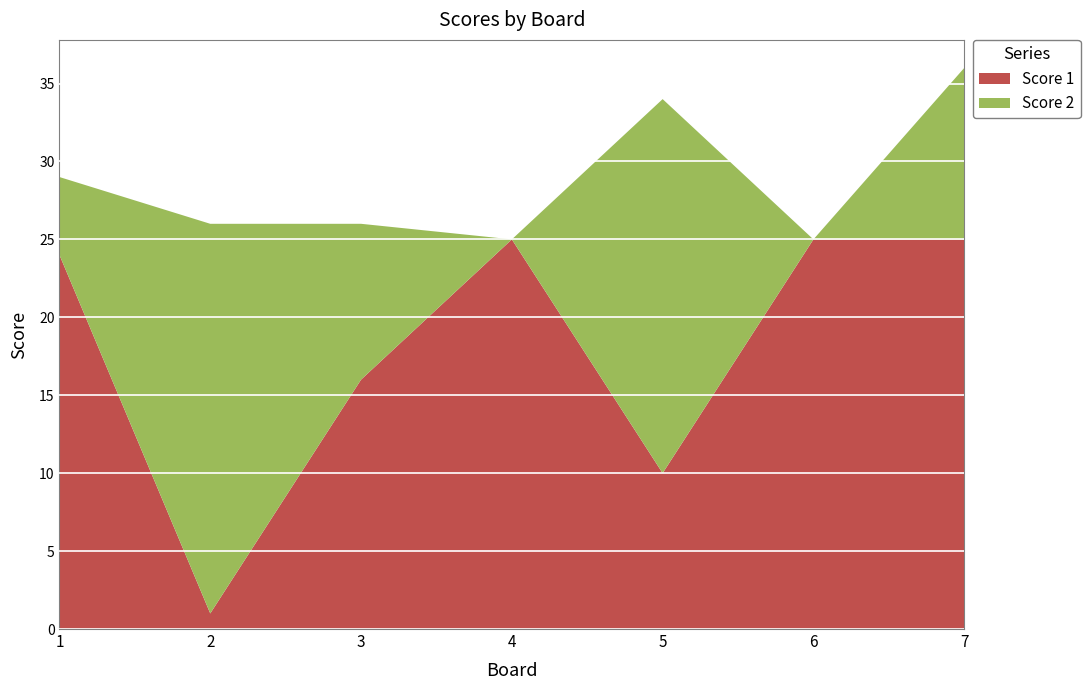

Reading left to right, extract all data points from this chart.

Score 1: 1=24	2=1	3=16	4=25	5=10	6=25	7=25
Score 2: 1=5	2=25	3=10	4=0	5=24	6=0	7=11